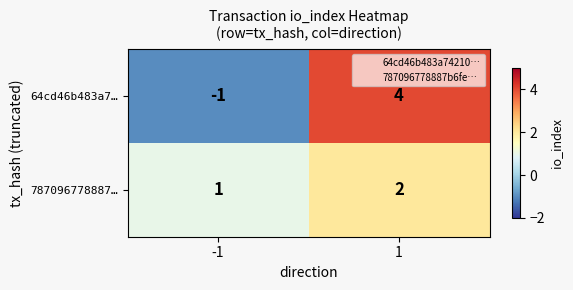

Reading left to right, what are all the values shown in this chart?

64cd46b483a7…: -1	4
787096778887…: 1	2